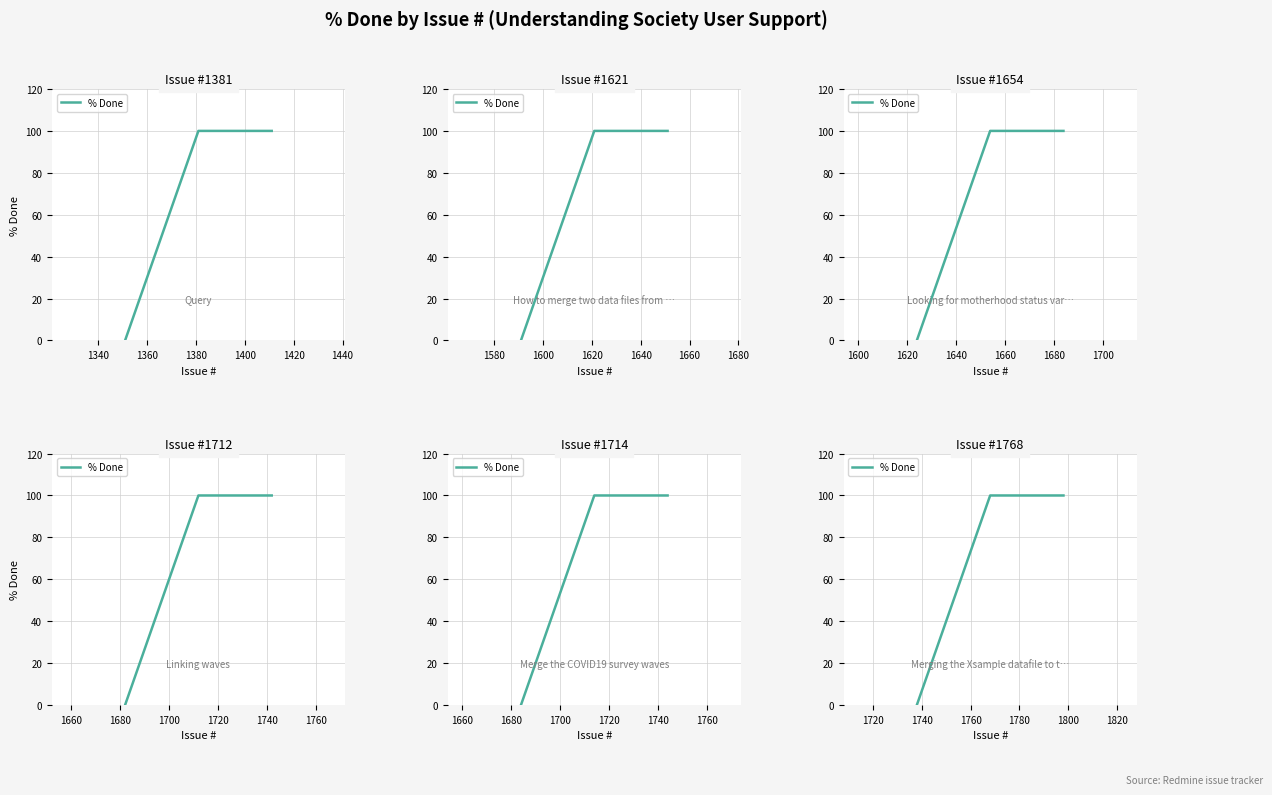

What is the sum of the values at 1360 and 1320?

100